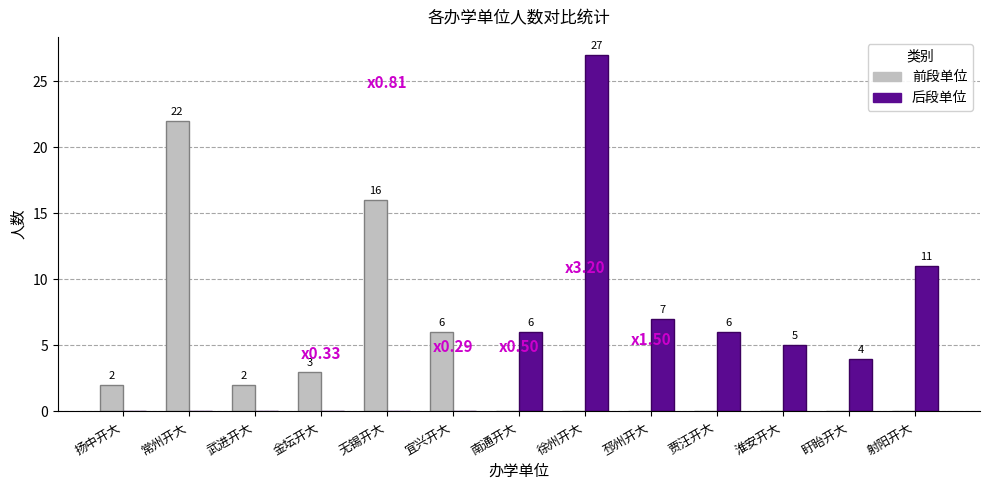

Reading right to left, transcribe all the data shown in this chart.

前段单位: 射阳开大=0	盱眙开大=0	淮安开大=0	贾汪开大=0	邳州开大=0	徐州开大=0	南通开大=0	宜兴开大=6	无锡开大=16	金坛开大=3	武进开大=2	常州开大=22	扬中开大=2
后段单位: 射阳开大=11	盱眙开大=4	淮安开大=5	贾汪开大=6	邳州开大=7	徐州开大=27	南通开大=6	宜兴开大=0	无锡开大=0	金坛开大=0	武进开大=0	常州开大=0	扬中开大=0